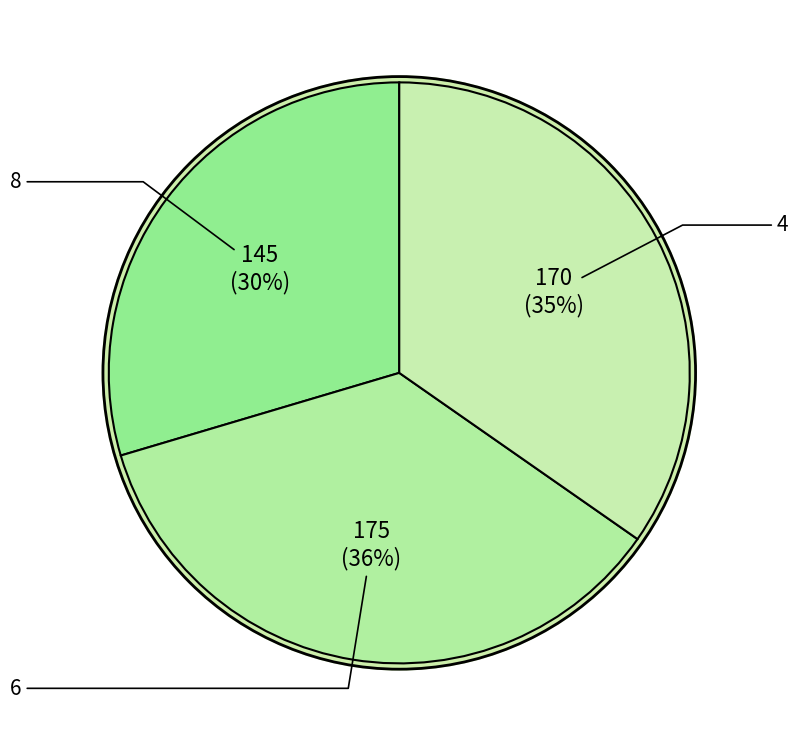

What is the largest slice in the pie chart?

6